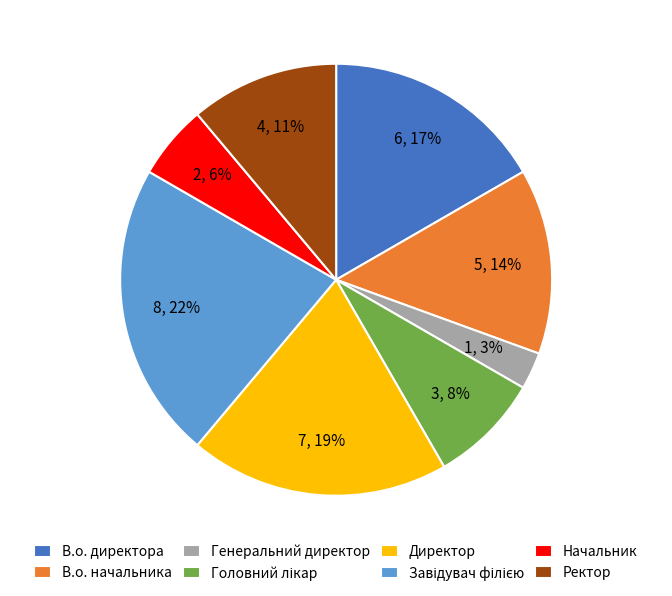

Does В.о. директора represent more than half of the total?

No